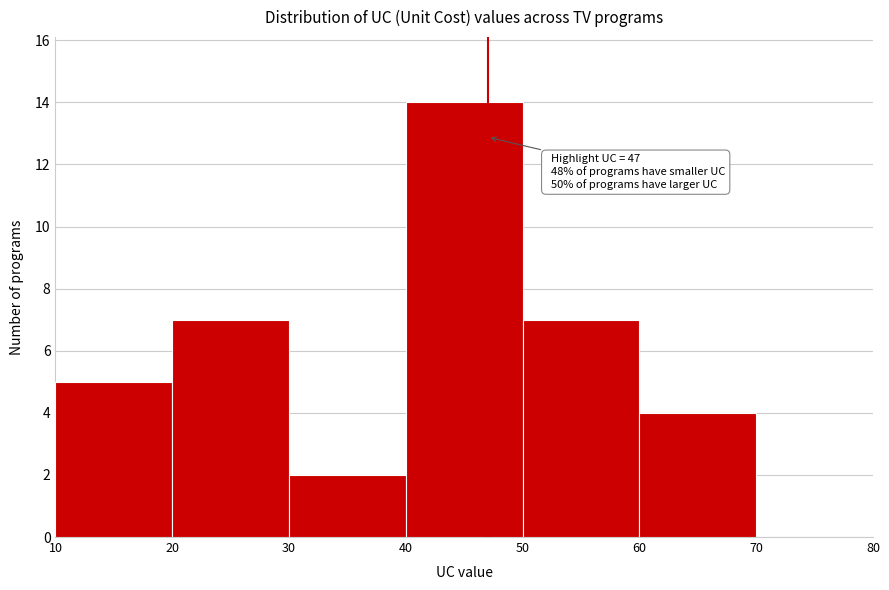

Over which range of the x-axis is the bar tallest?

40 to 50